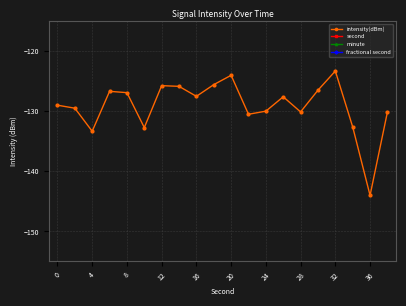

True or false: intensity(dBm) and minute cross at least once.

False